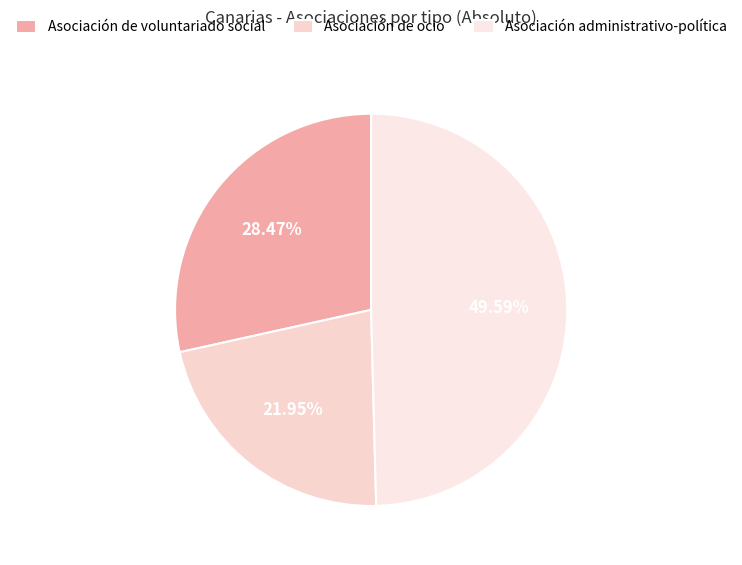

Does Asociación de ocio represent more than half of the total?

No